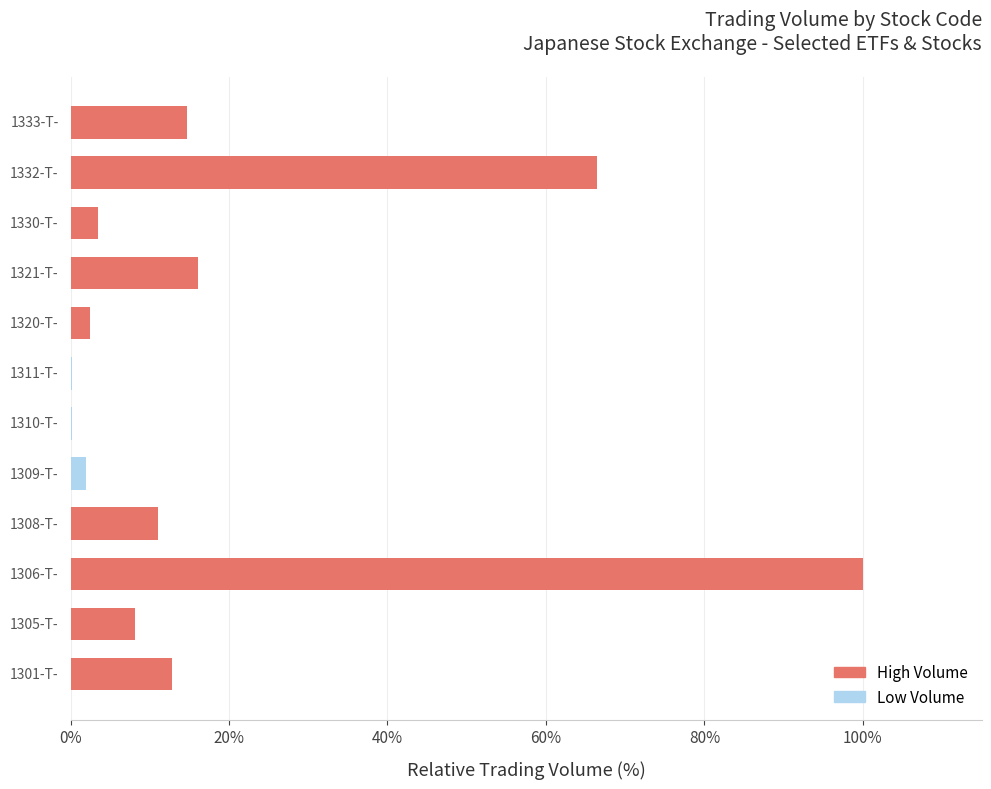

What is the greatest value displayed?

100.0